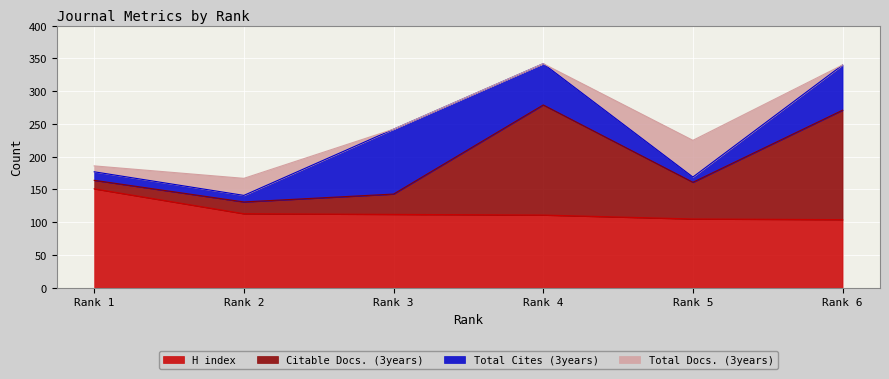

What is the maximum value for Total Docs. (3years)?

56